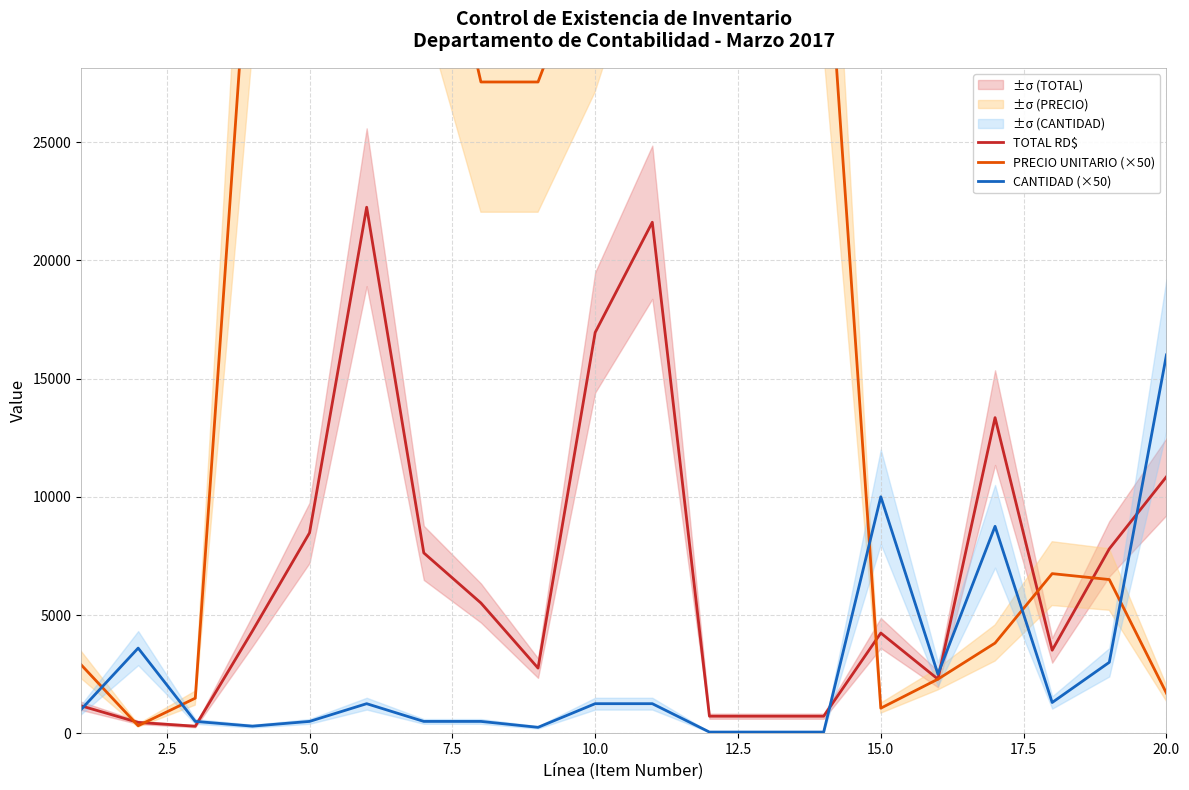

In PRECIO UNITARIO (×50), how many points are lower than both neighbors (excluding endpoints)?

2